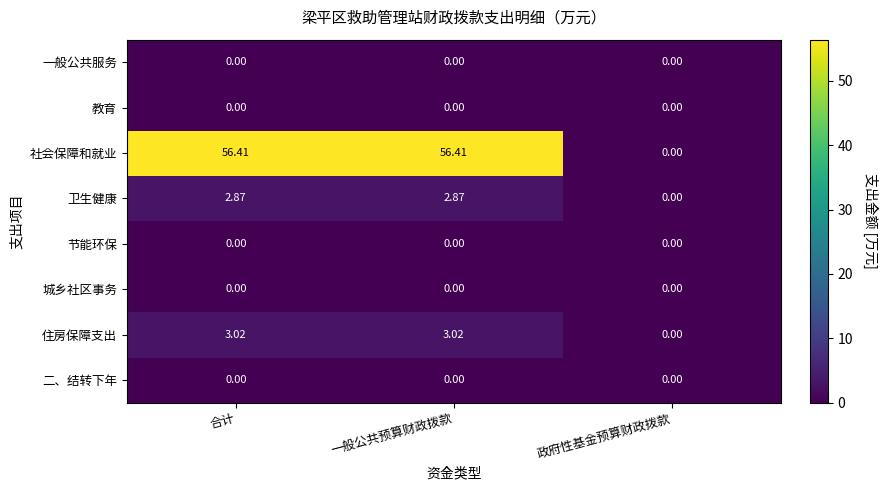

Which series has the largest range (max minus min)?

社会保障和就业